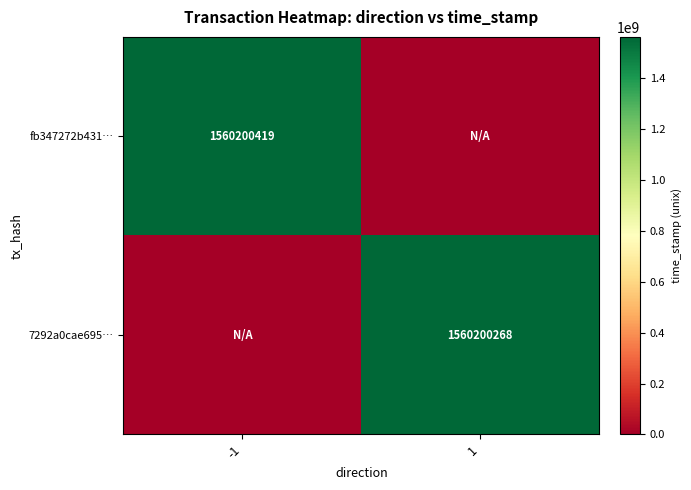

Is it true that 7292a0cae695… equals 1560200268 at 1?

True